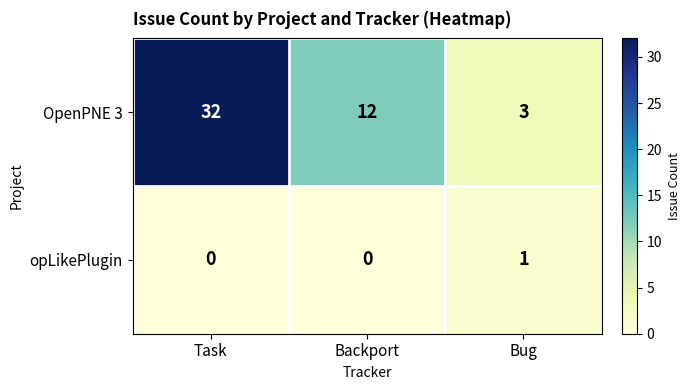

True or false: opLikePlugin has a value of 0 at Backport.

True